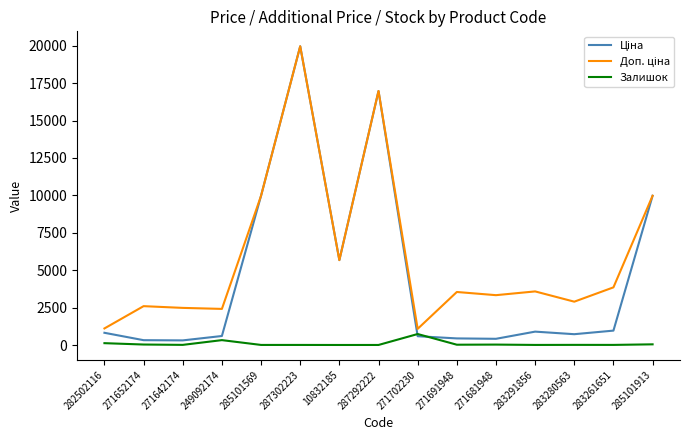

What is the maximum value for Залишок?

736.0